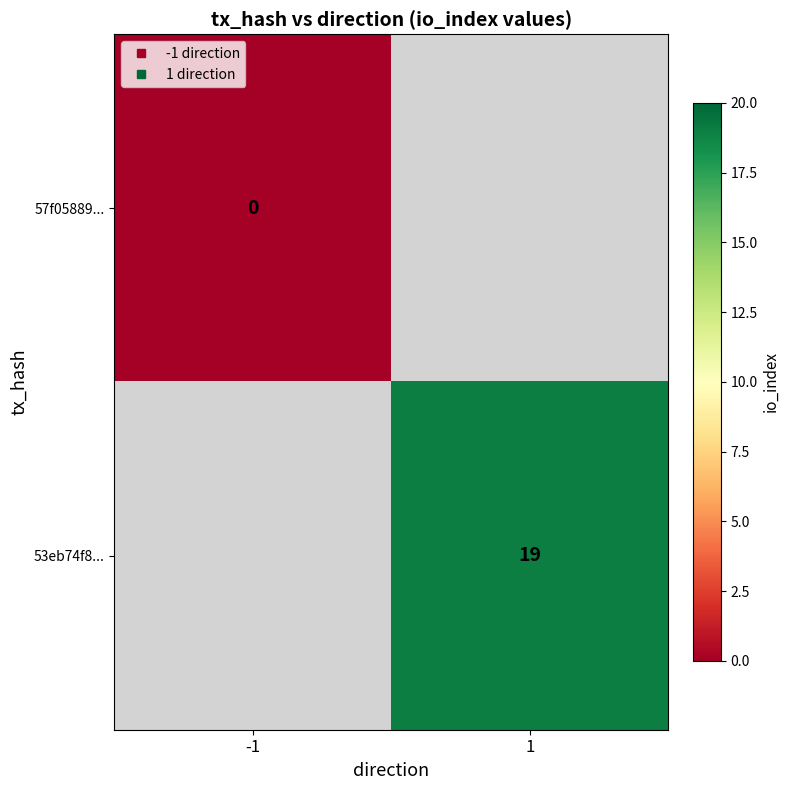

How many distinct data groups are displayed?

2